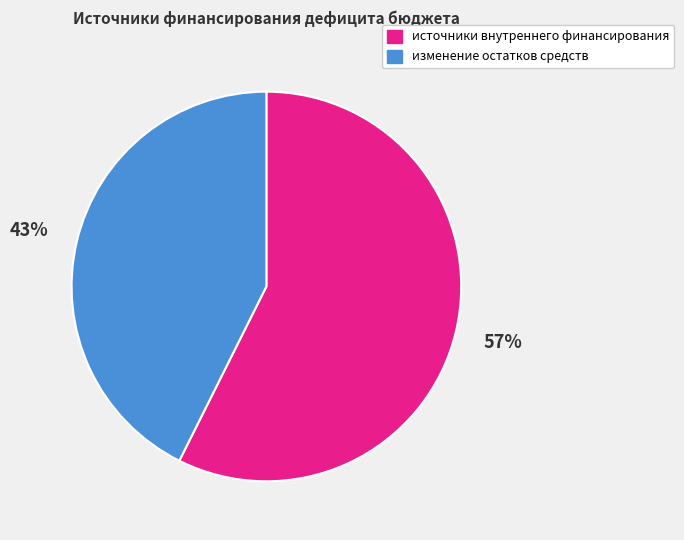

Rank the categories by value from highest to lowest.

источники внутреннего финансирования, изменение остатков средств